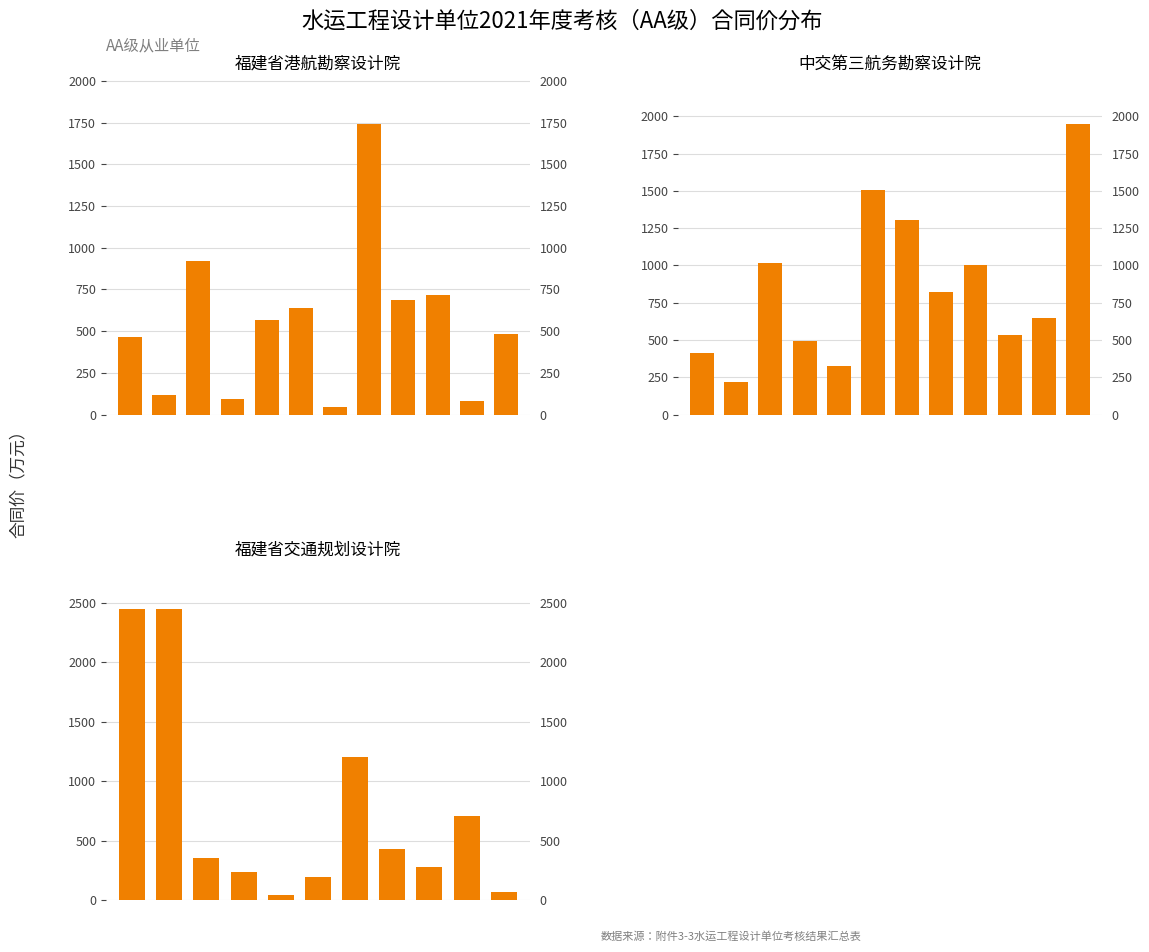

Count the number of categories in the chart.

12